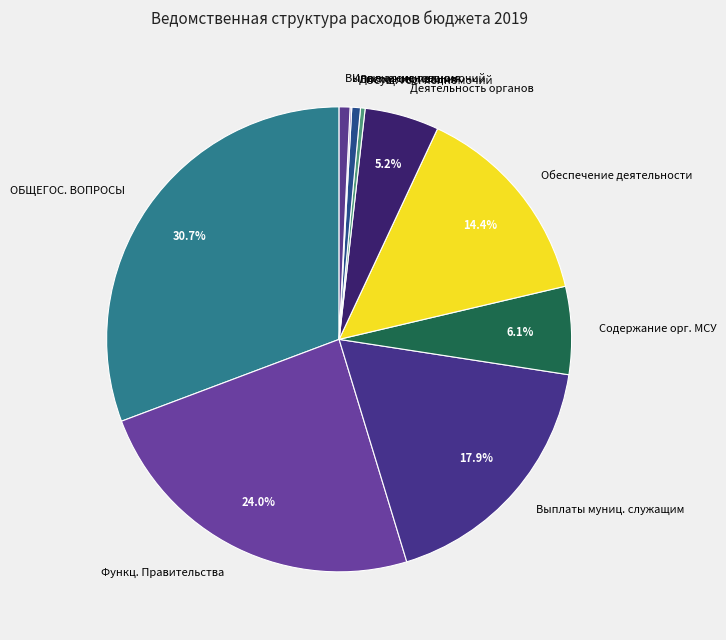

What is the largest slice in the pie chart?

ОБЩЕГОС. ВОПРОСЫ